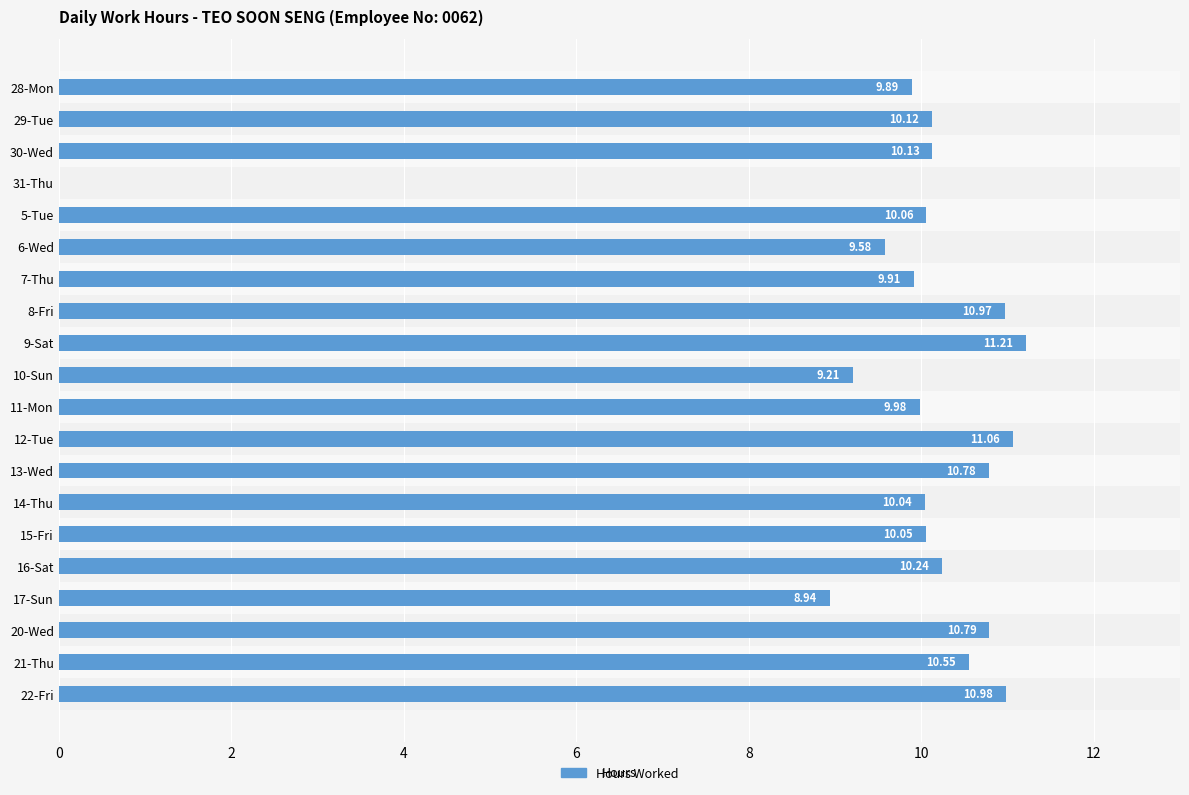

What is the sum of all values?

194.5